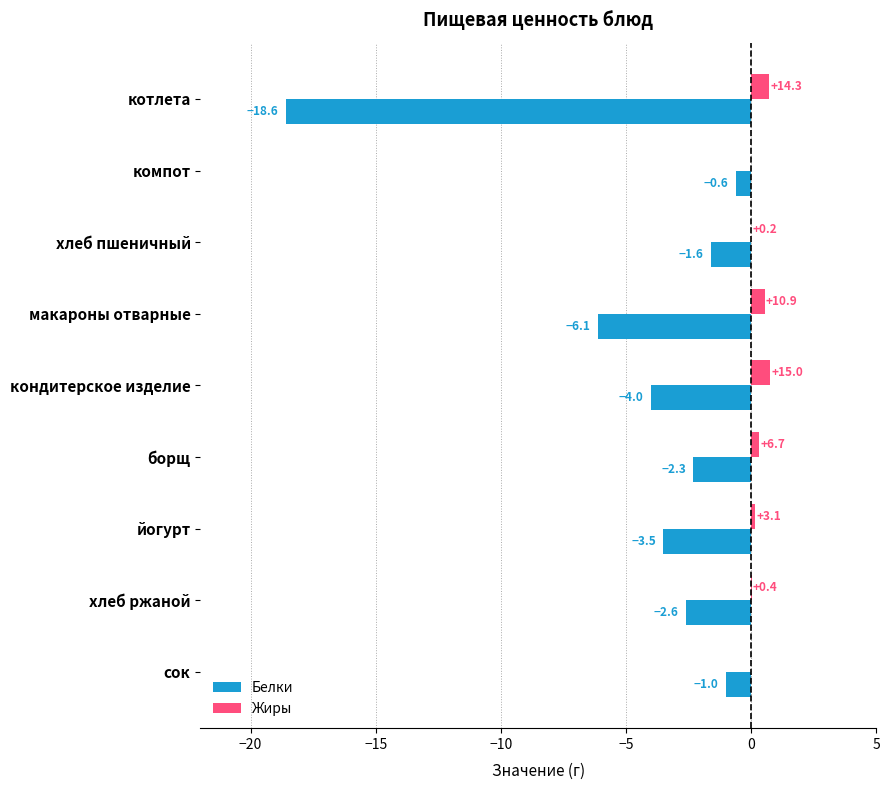

The Белки series shows -0.6 at компот. True or false?

True